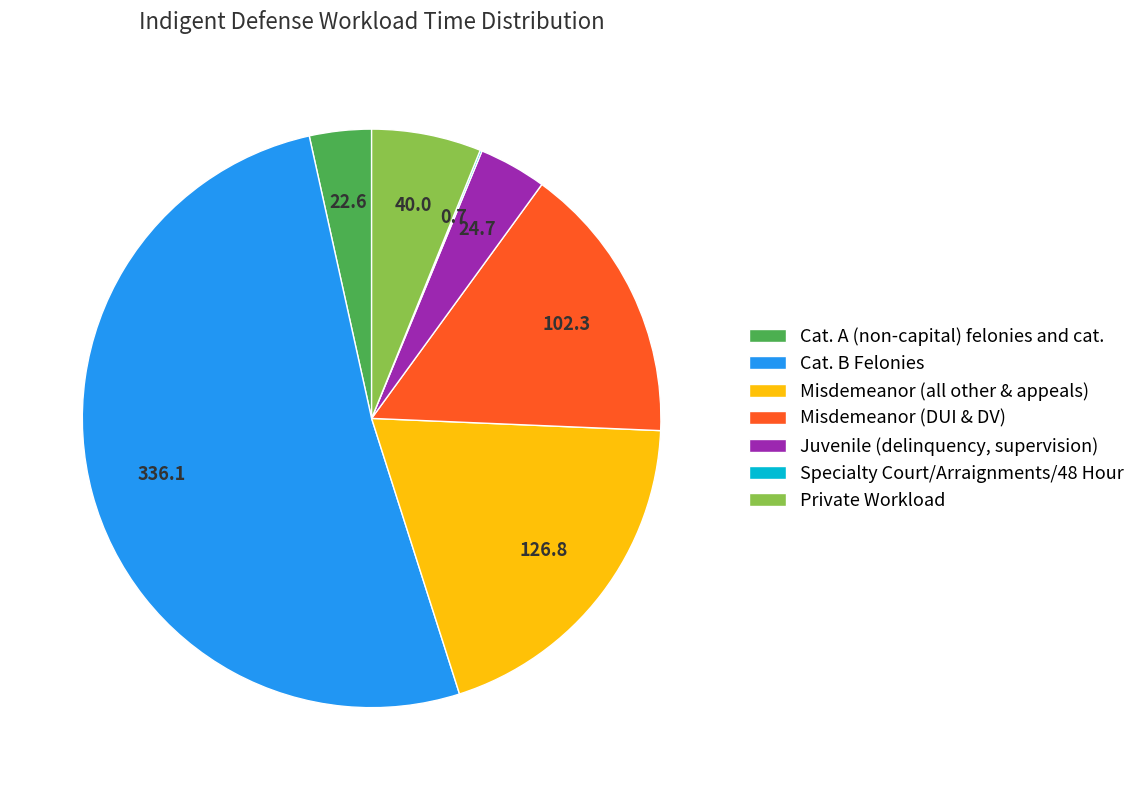

Does any single category account for the majority?

Yes